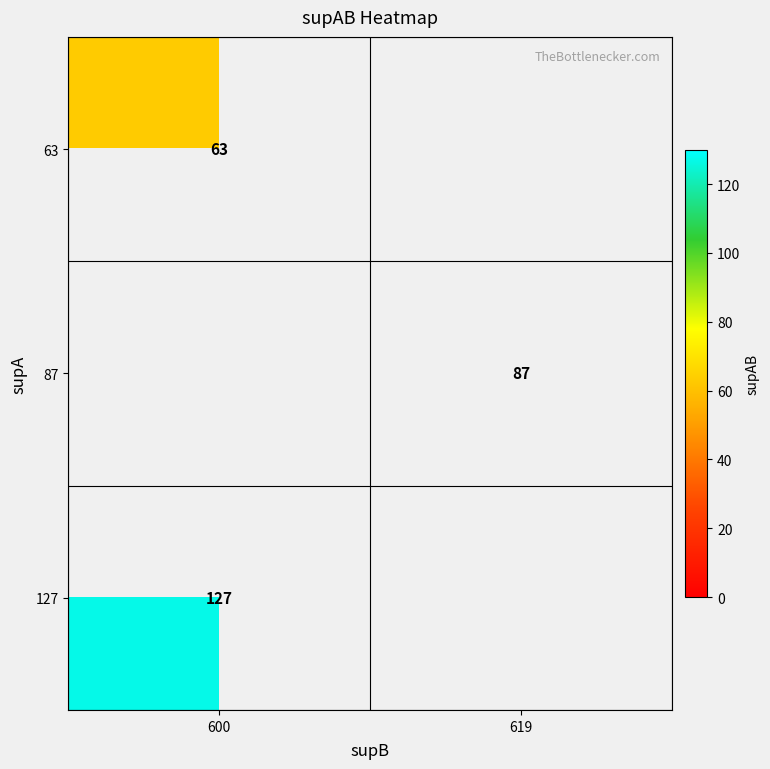

True or false: 63 has a value of 100 at 600.

False